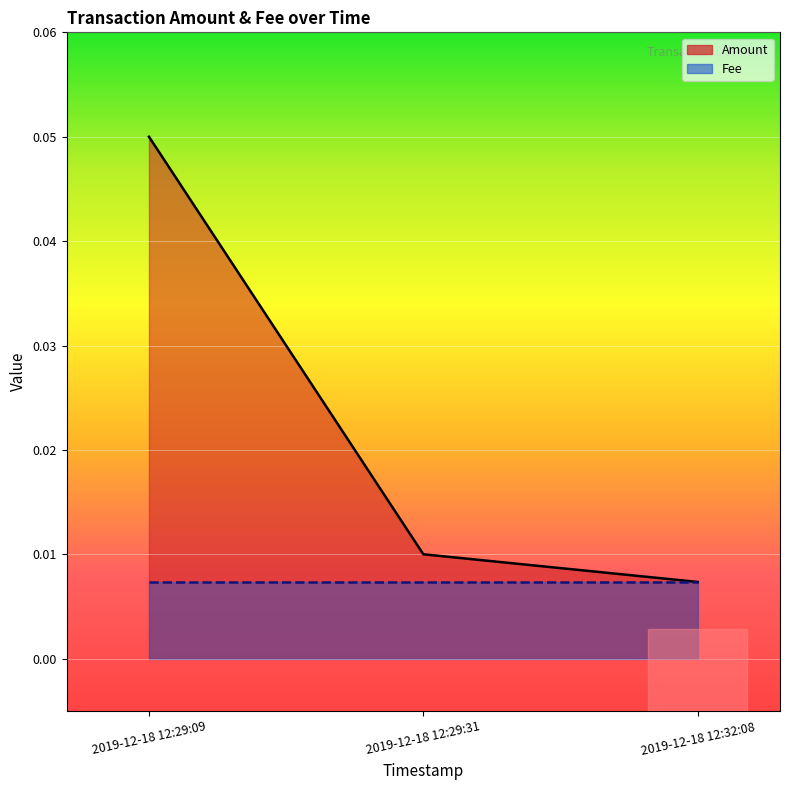

The value at 2019-12-18 12:29:31 is 0.0. True or false?

True